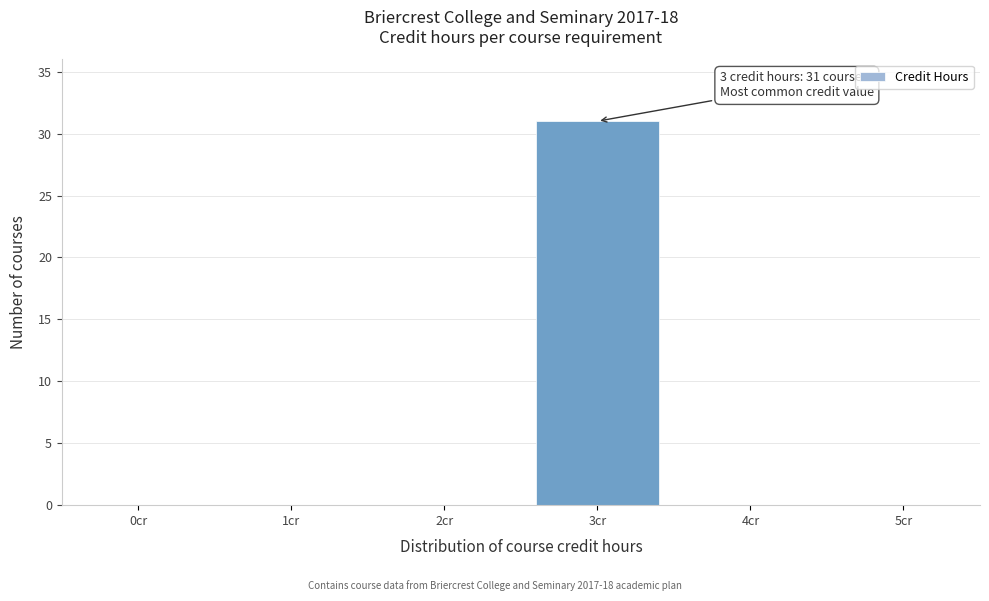

Reading left to right, what are all the values shown in this chart?

0cr=0	1cr=0	2cr=0	3cr=31	4cr=0	5cr=0